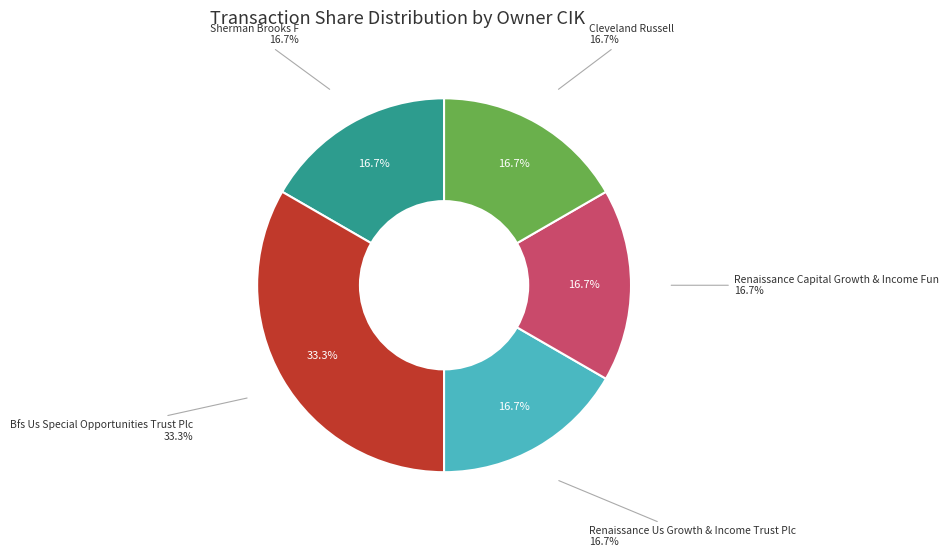

How many slices are in this pie chart?

5